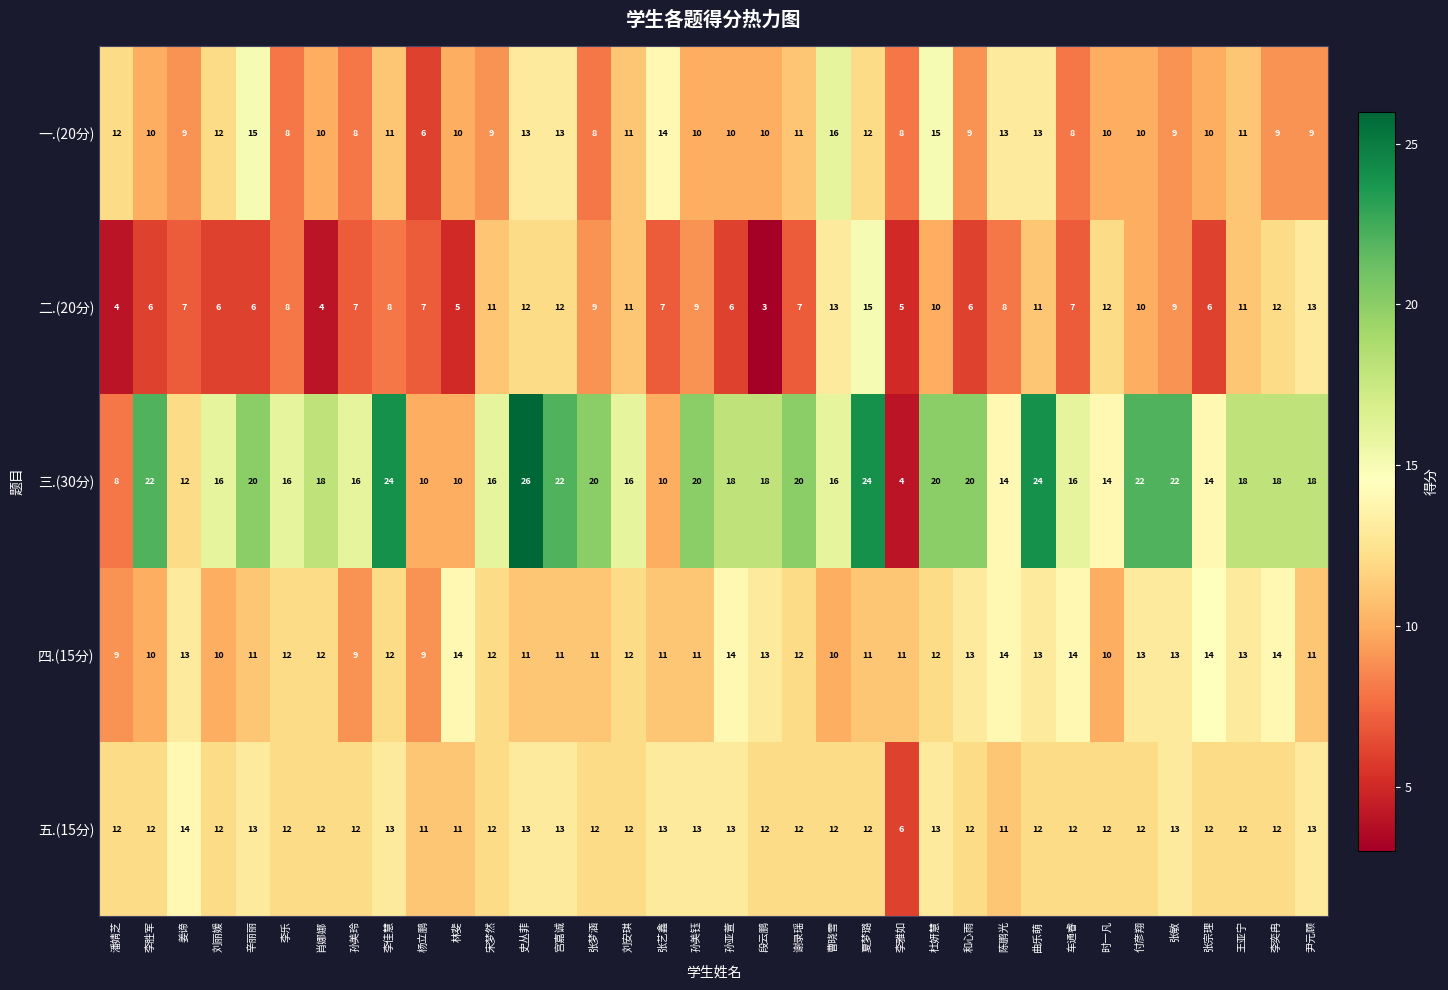

What is the sum of the 五.(15分) values at 李佳慧 and 辛丽丽?

26